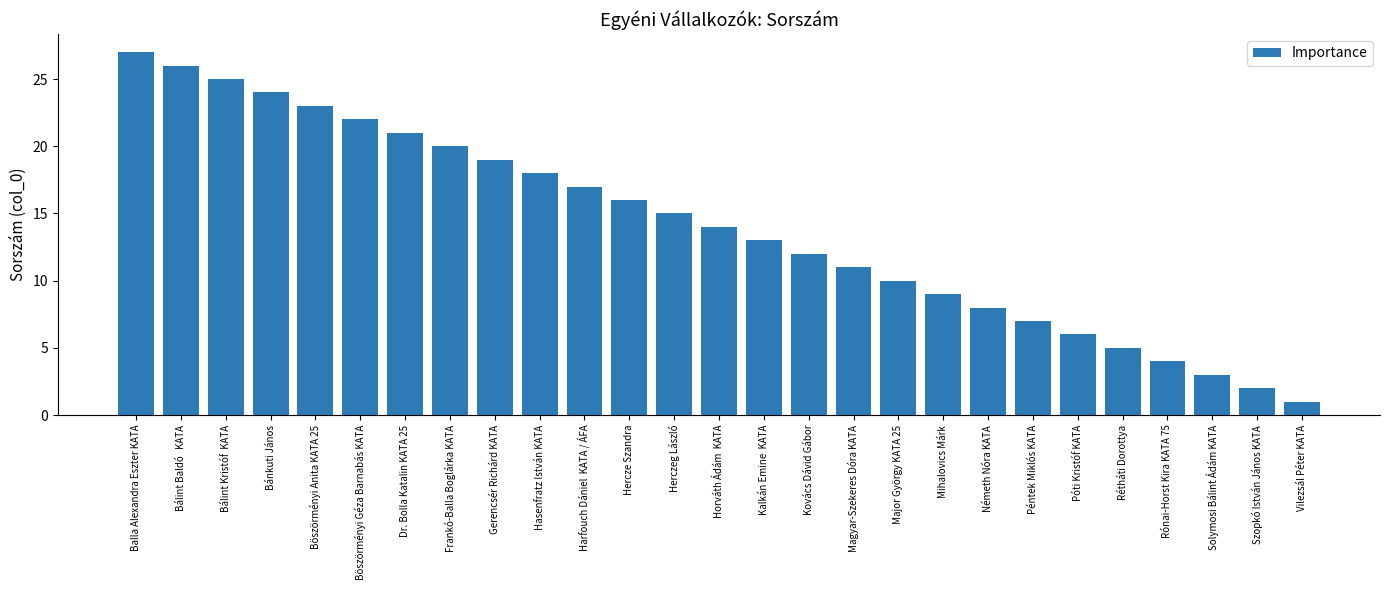

What is the difference between the maximum and second lowest values?

25